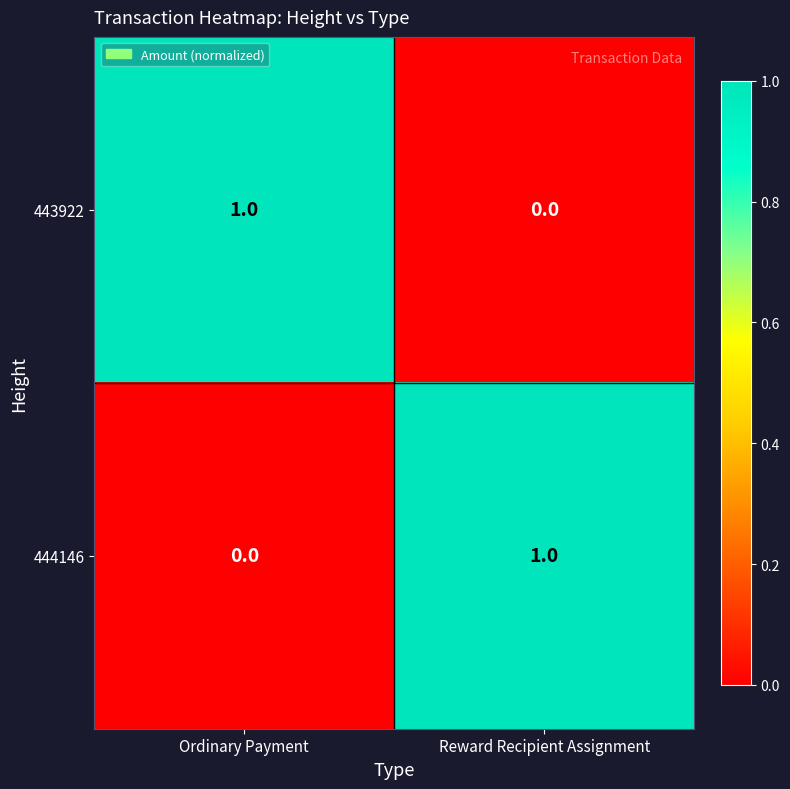

How many categories are shown in the chart?

2